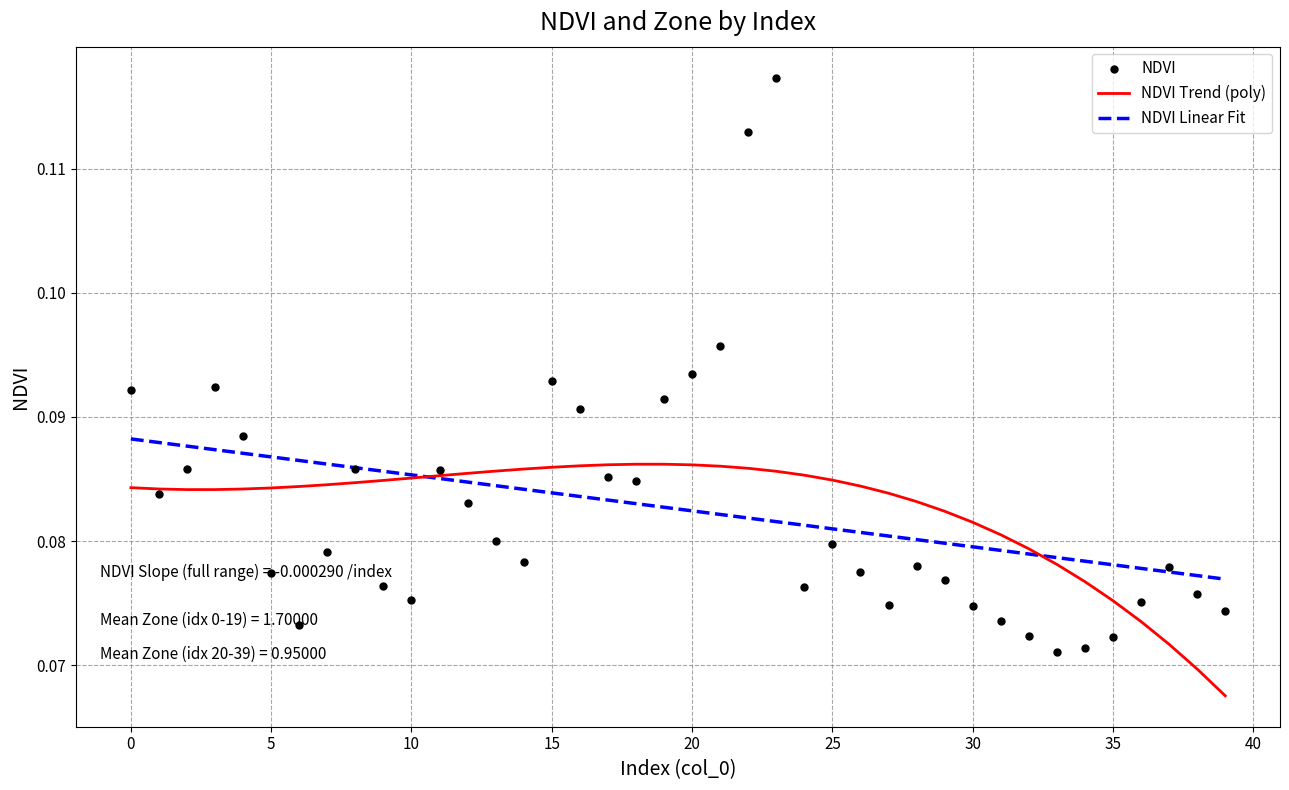

At how many categories does at least one series exceed 0?

40